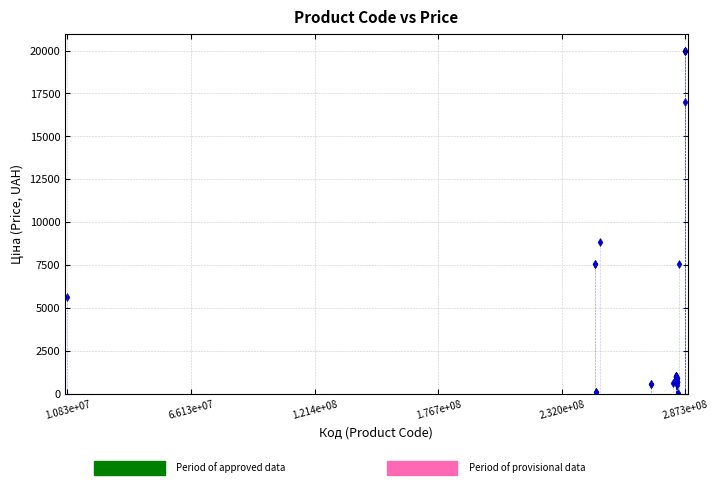

What Y value in the scatter plot is closest to 9998?

8856.7